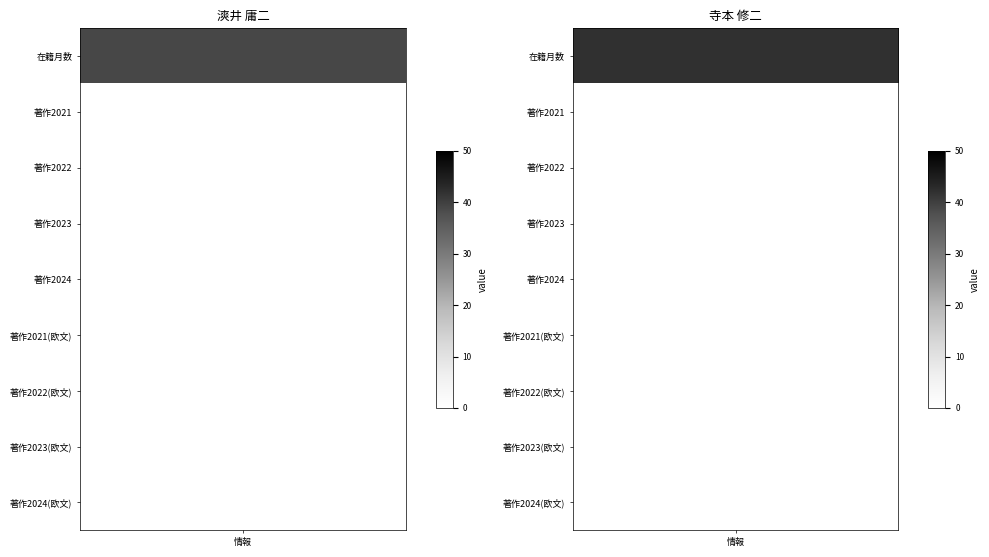

Reading left to right, extract all data points from this chart.

383715: 在籍月数=39	著作2021=0	著作2022=0	著作2023=0	著作2024=0	著作2021(欧文)=0	著作2022(欧文)=0	著作2023(欧文)=0	著作2024(欧文)=0
383856: 在籍月数=42	著作2021=0	著作2022=0	著作2023=0	著作2024=0	著作2021(欧文)=0	著作2022(欧文)=0	著作2023(欧文)=0	著作2024(欧文)=0